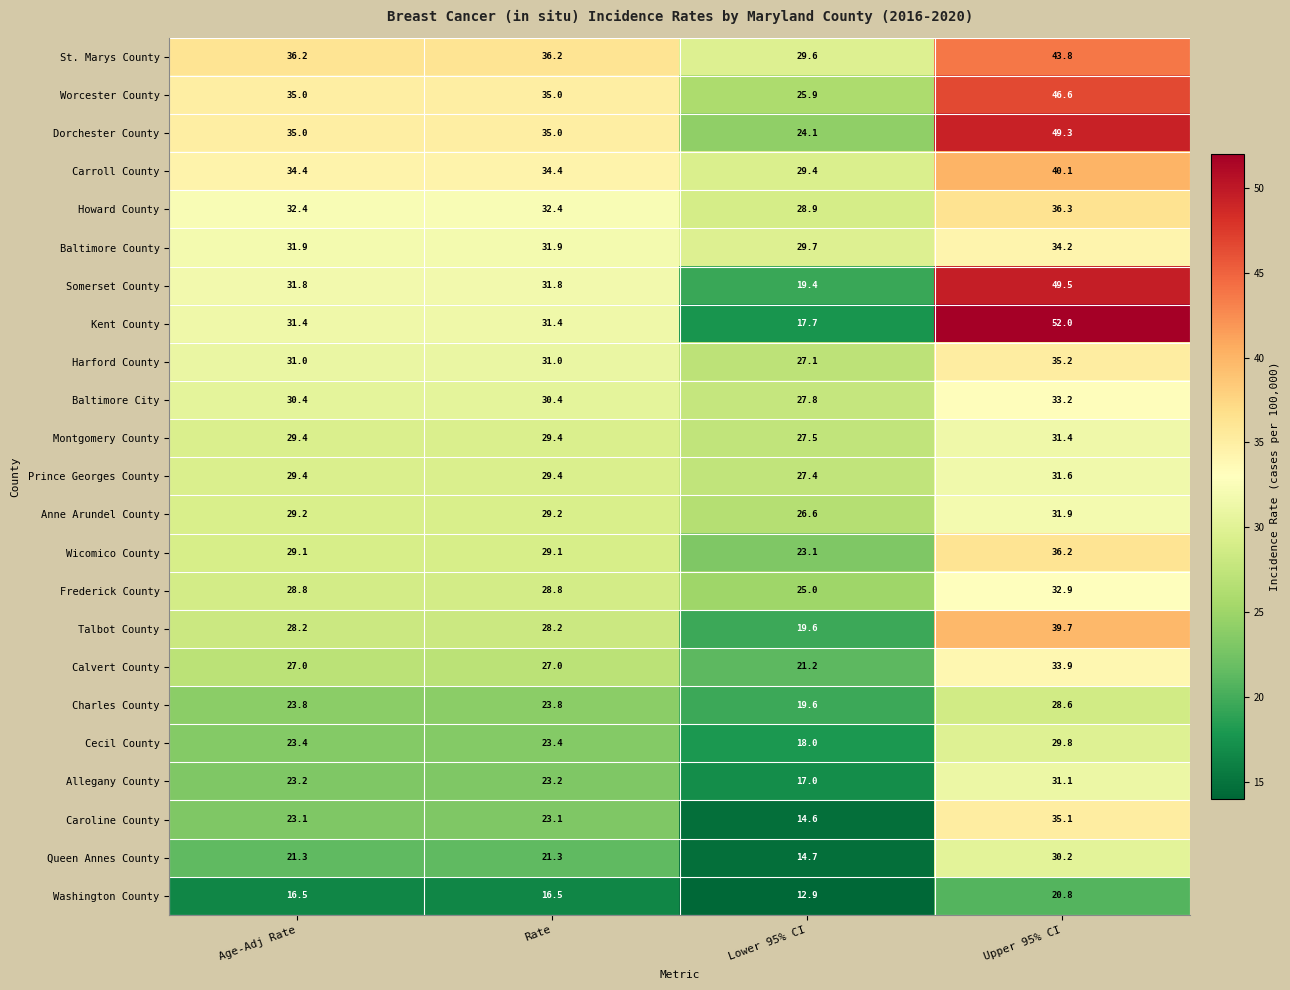

The value of Montgomery County at Upper 95% CI is 50.0. True or false?

False